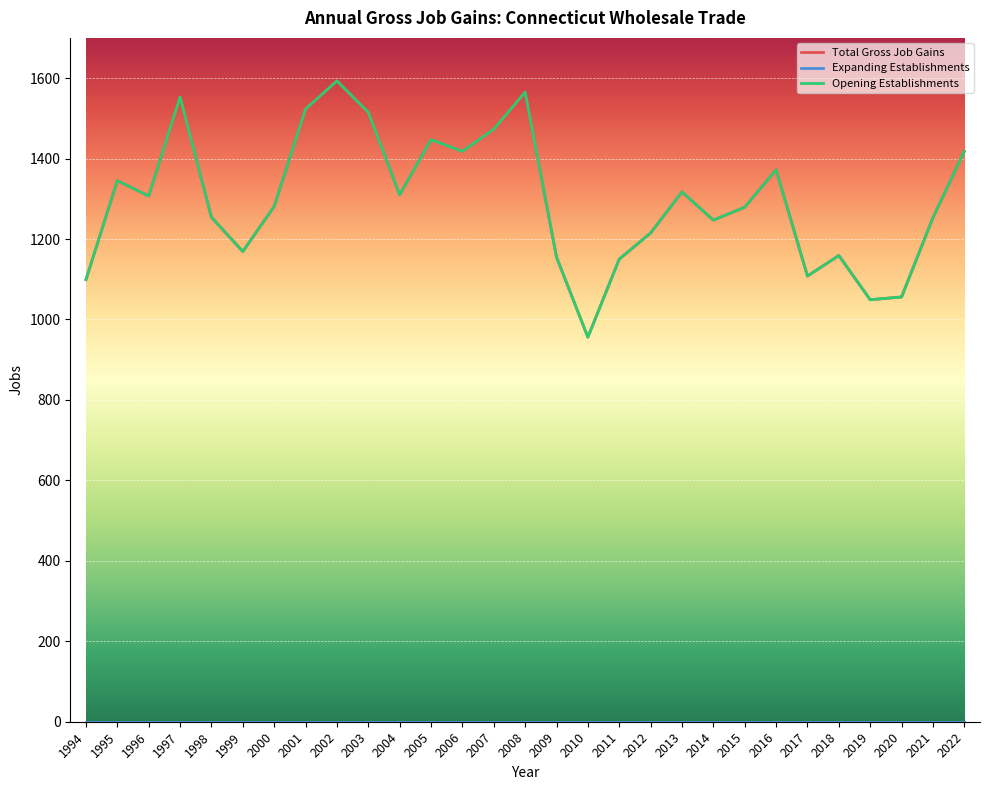

Is this an area chart (filled region under the line)?

No